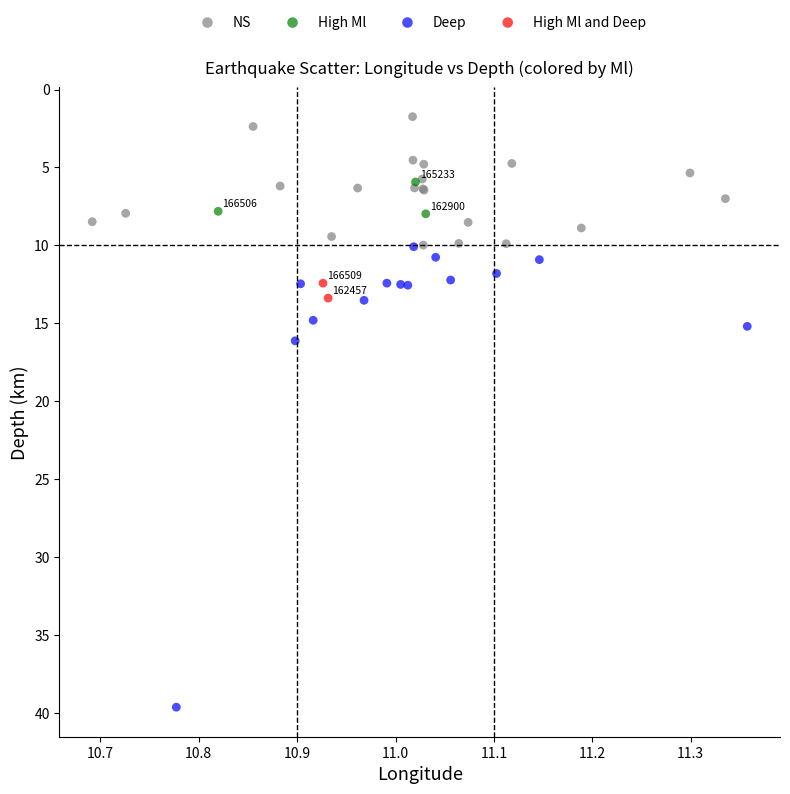

What are all the series names shown in the legend?

NS, High Ml, Deep, High Ml and Deep